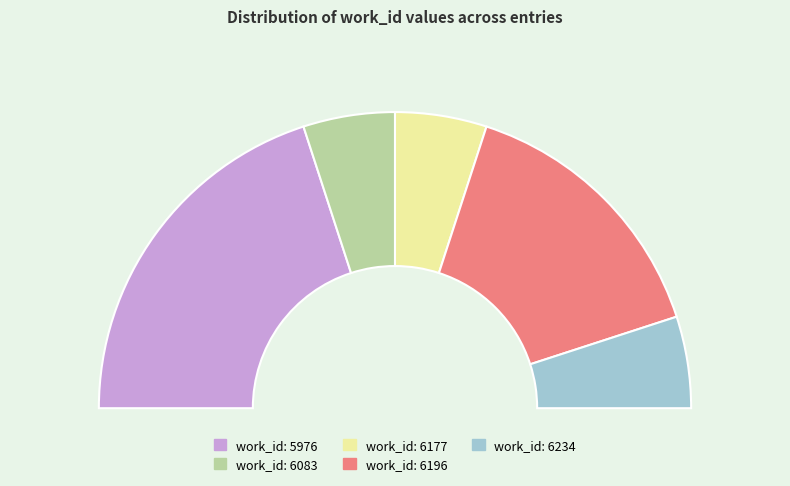

Is there a majority slice in this chart?

No